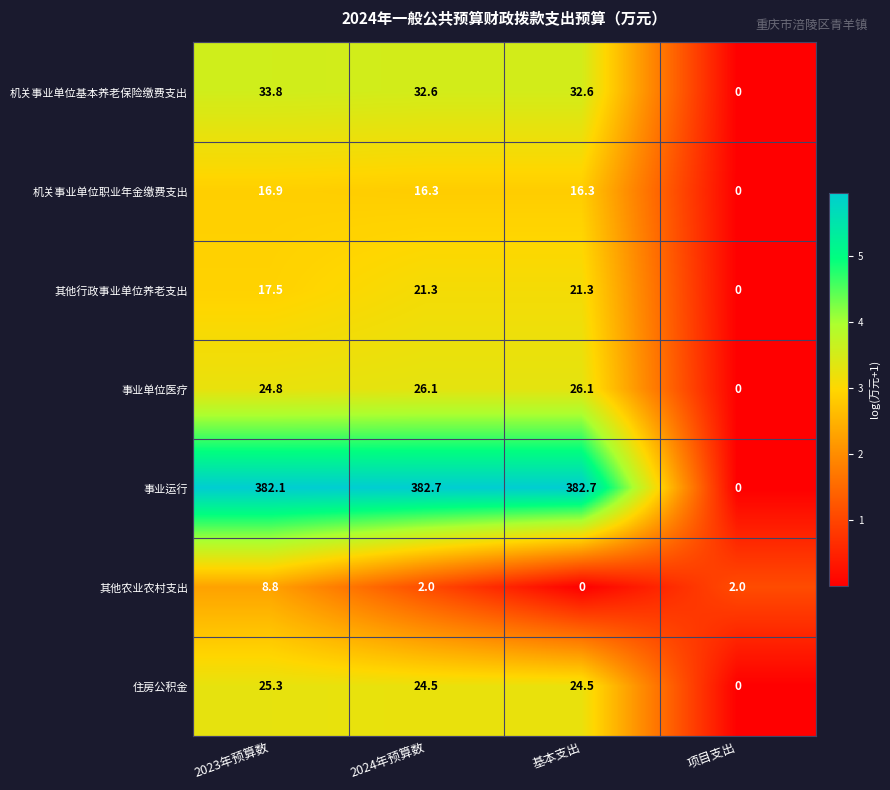

What is the sum of all 机关事业单位职业年金缴费支出 values?

49.5